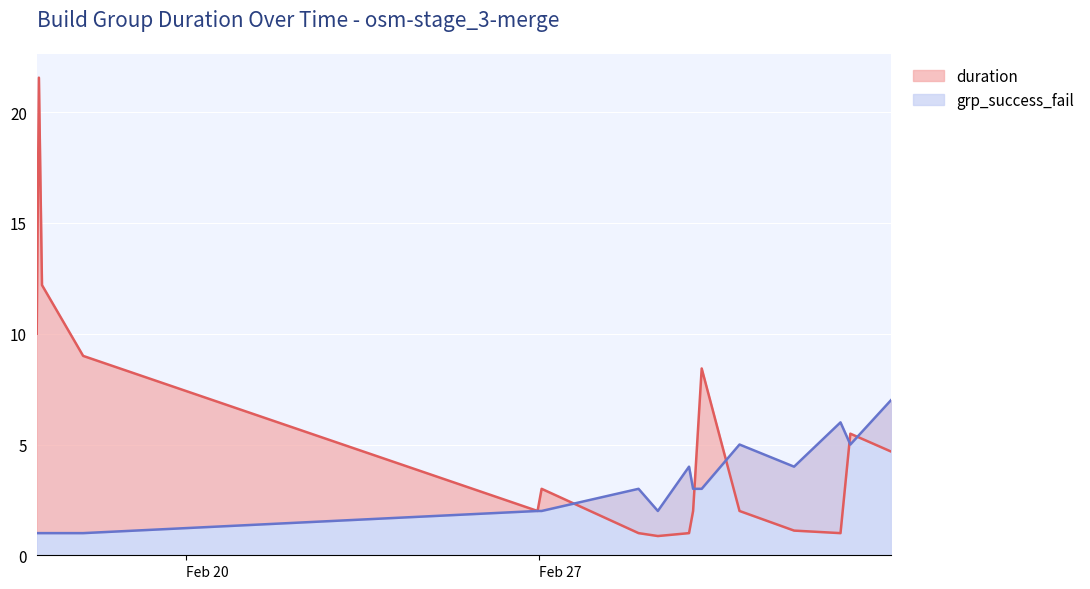

How many lines are shown in the chart?

2